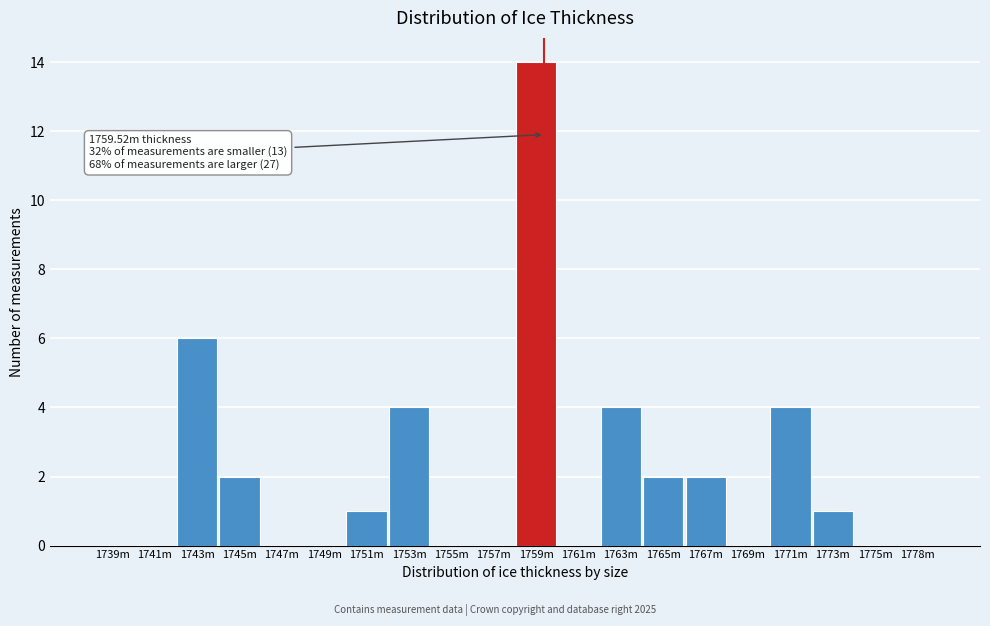

Reading left to right, list all the values displayed in this chart.

1739m=0	1741m=0	1743m=6	1745m=2	1747m=0	1749m=0	1751m=1	1753m=4	1755m=0	1757m=0	1759m=14	1761m=0	1763m=4	1765m=2	1767m=2	1769m=0	1771m=4	1773m=1	1775m=0	1778m=0